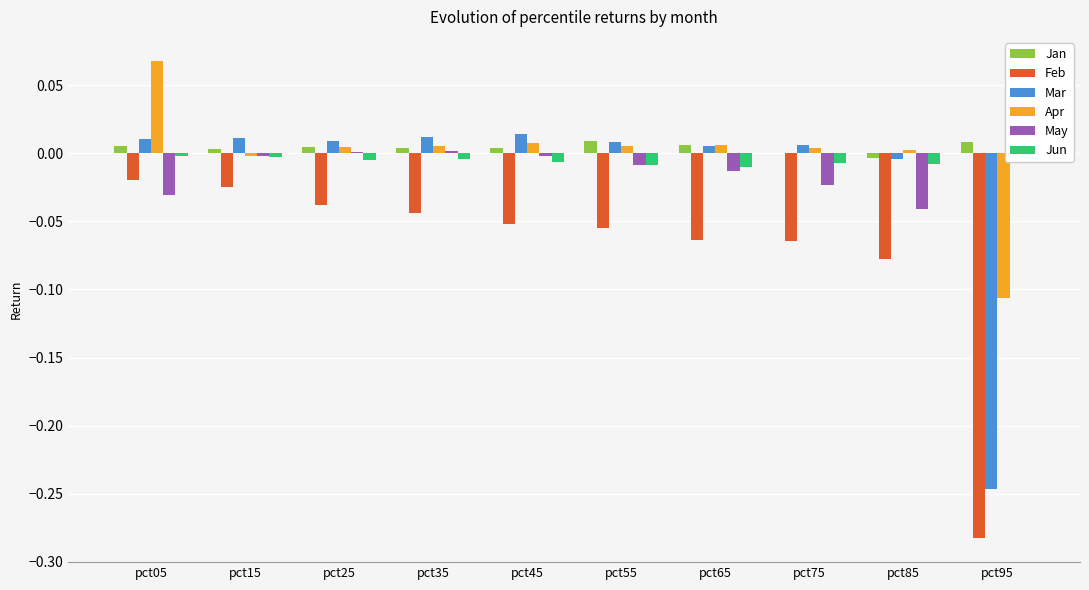

The value of Mar at pct75 is 0.0. True or false?

False